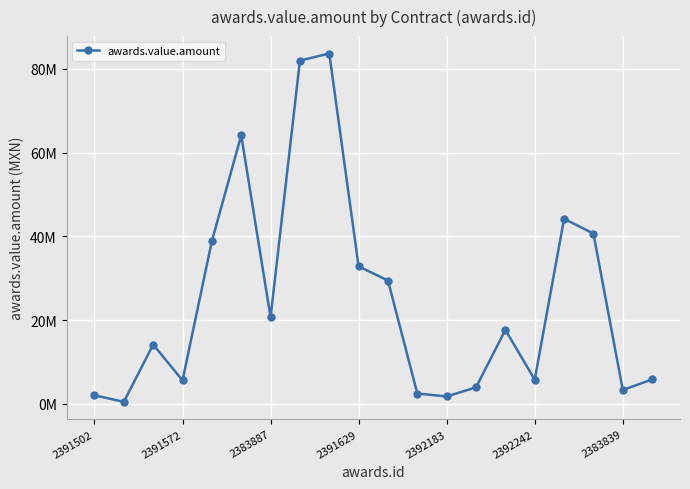

What is the difference between the maximum and second lowest values?

81914614.6